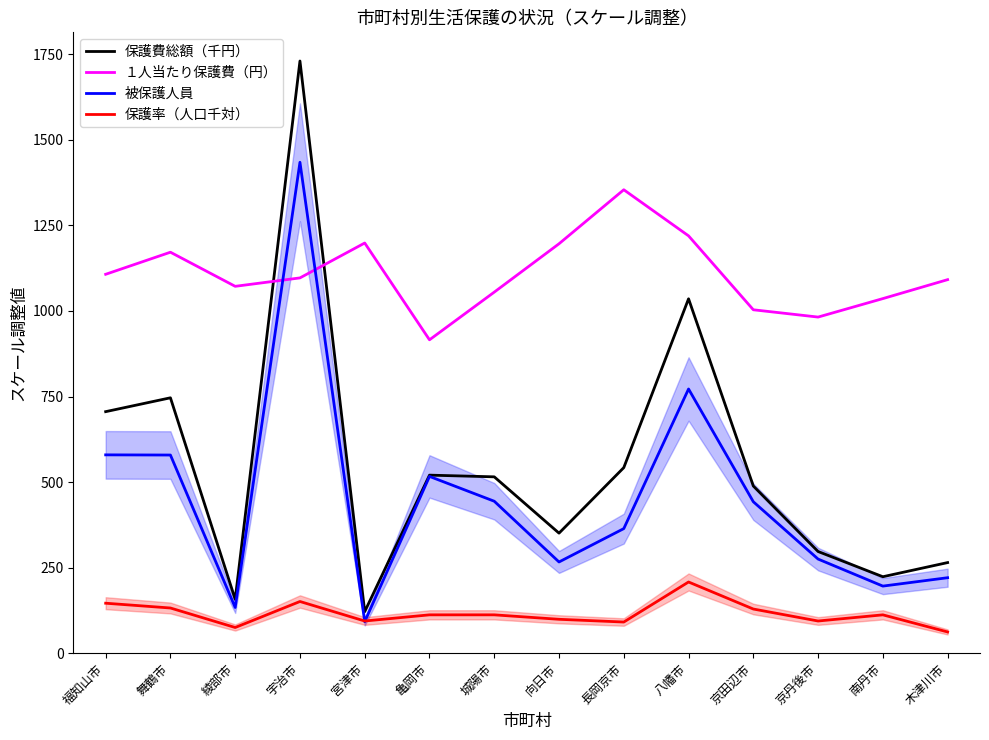

Reading right to left, what are all the values shown in this chart?

保護費総額（千円）: 木津川市=264.7	南丹市=223.4	京丹後市=297.1	京田辺市=488.4	八幡市=1035.6	長岡京市=542.2	向日市=350.7	城陽市=515.3	亀岡市=520.2	宮津市=121.3	宇治市=1730.4	綾部市=157.4	舞鶴市=746.2	福知山市=705.8
１人当たり保護費（円）: 木津川市=1091.5	南丹市=1036.1	京丹後市=982.1	京田辺市=1003.5	八幡市=1219.5	長岡京市=1354.2	向日市=1196.4	城陽市=1055.1	亀岡市=915.7	宮津市=1198.6	宇治市=1096.6	綾部市=1072.0	舞鶴市=1171.7	福知山市=1107.2
被保護人員: 木津川市=220.5	南丹市=196.0	京丹後市=275.0	京田辺市=442.5	八幡市=772.0	長岡京市=364.0	向日市=266.5	城陽市=444.0	亀岡市=516.5	宮津市=92.0	宇治市=1434.5	綾部市=133.5	舞鶴市=579.0	福知山市=579.5
保護率（人口千対）: 木津川市=62.0	南丹市=112.0	京丹後市=94.0	京田辺市=129.0	八幡市=208.0	長岡京市=91.0	向日市=99.0	城陽市=112.0	亀岡市=112.0	宮津市=94.0	宇治市=151.0	綾部市=75.0	舞鶴市=132.0	福知山市=146.0